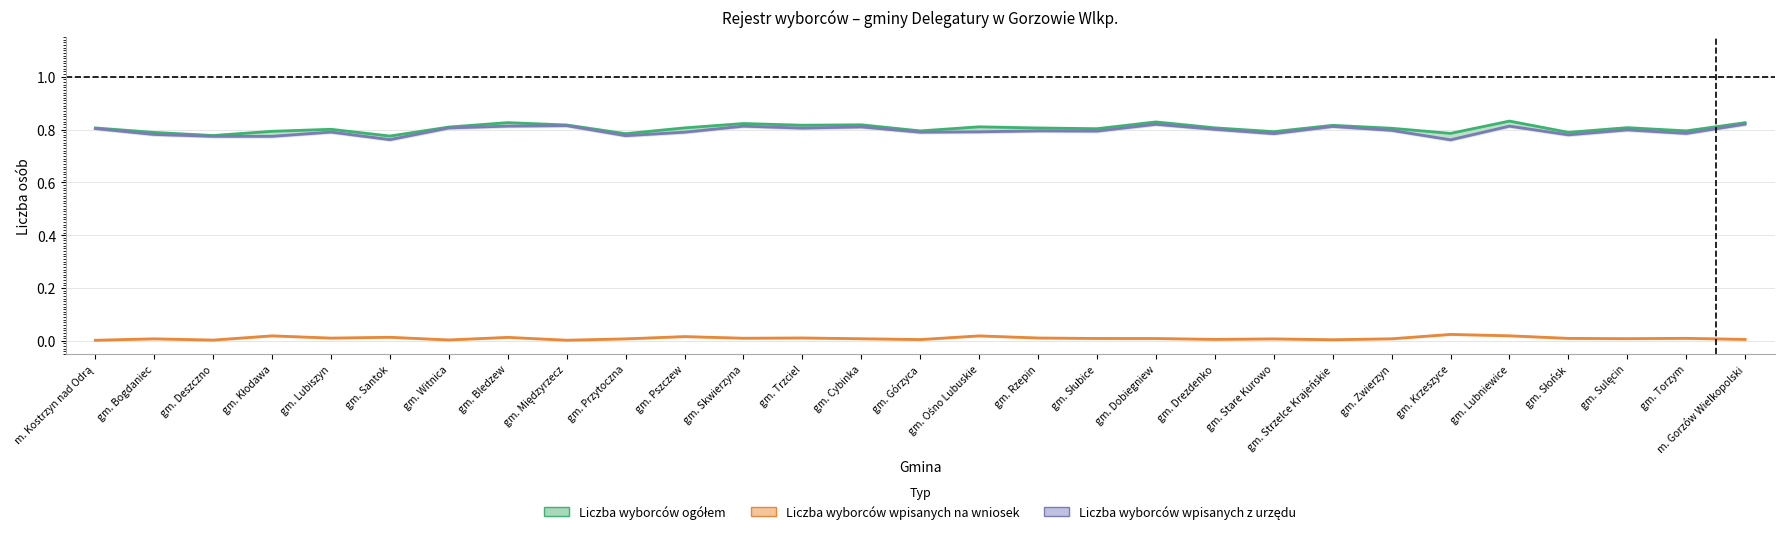

What is the label of the 14th point from the right?

gm. Ośno Lubuskie